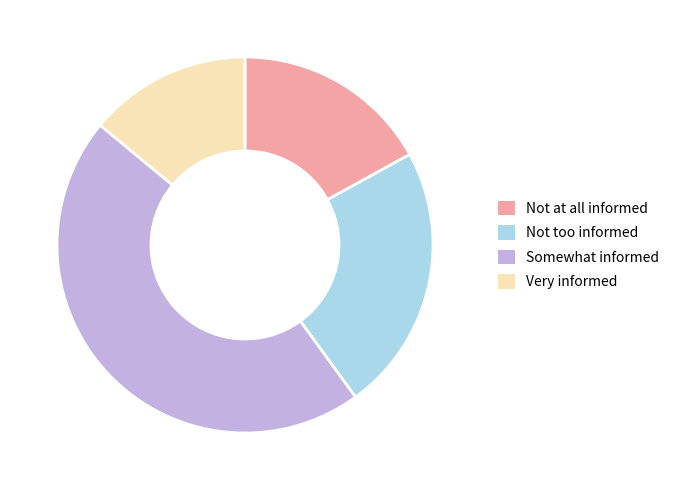

Which category has the smallest portion of the pie?

Very informed